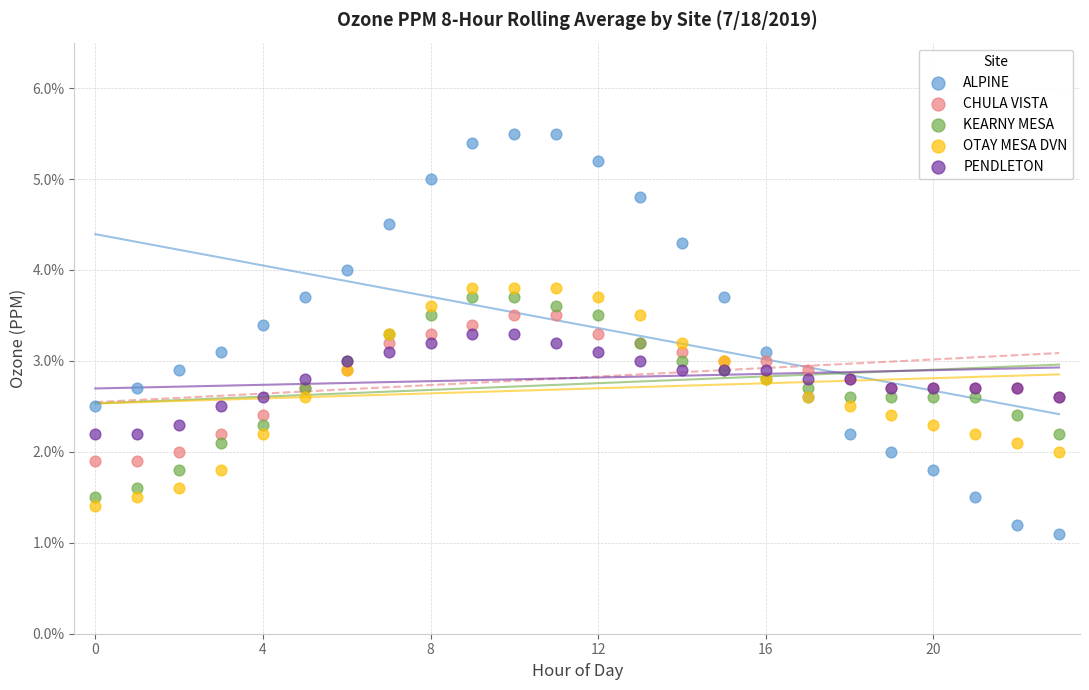

What are all the series names shown in the legend?

ALPINE, CHULA VISTA, KEARNY MESA, OTAY MESA DVN, PENDLETON